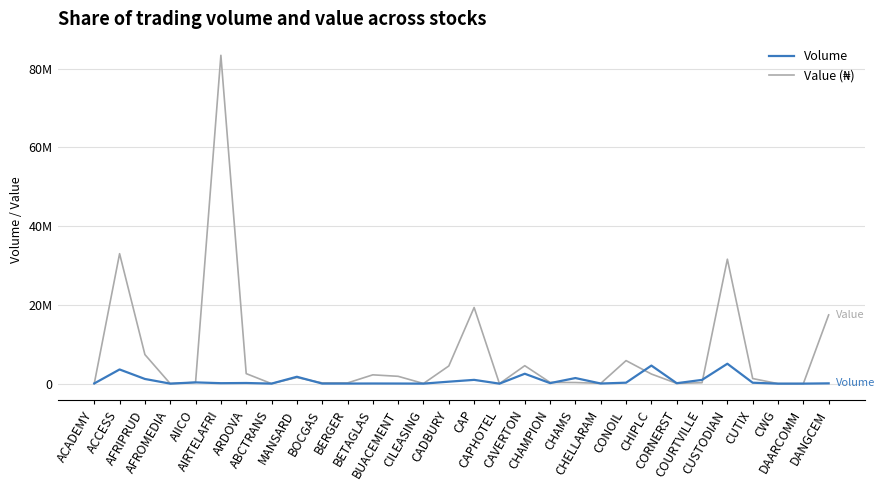

Does the chart have visible grid lines?

Yes